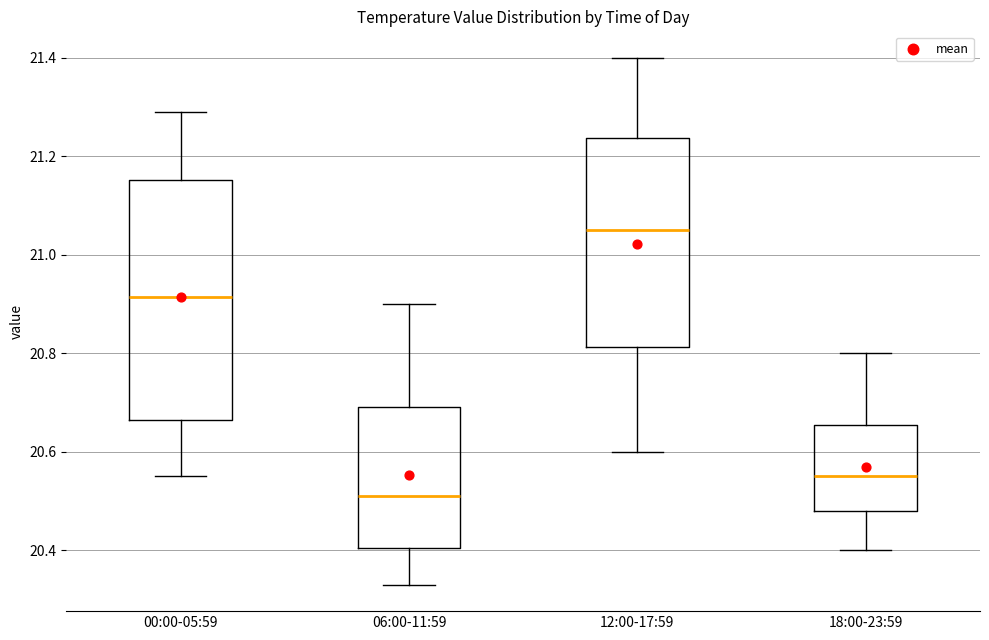

Which box is the tallest, from its lower edge to its upper edge?

00:00-05:59